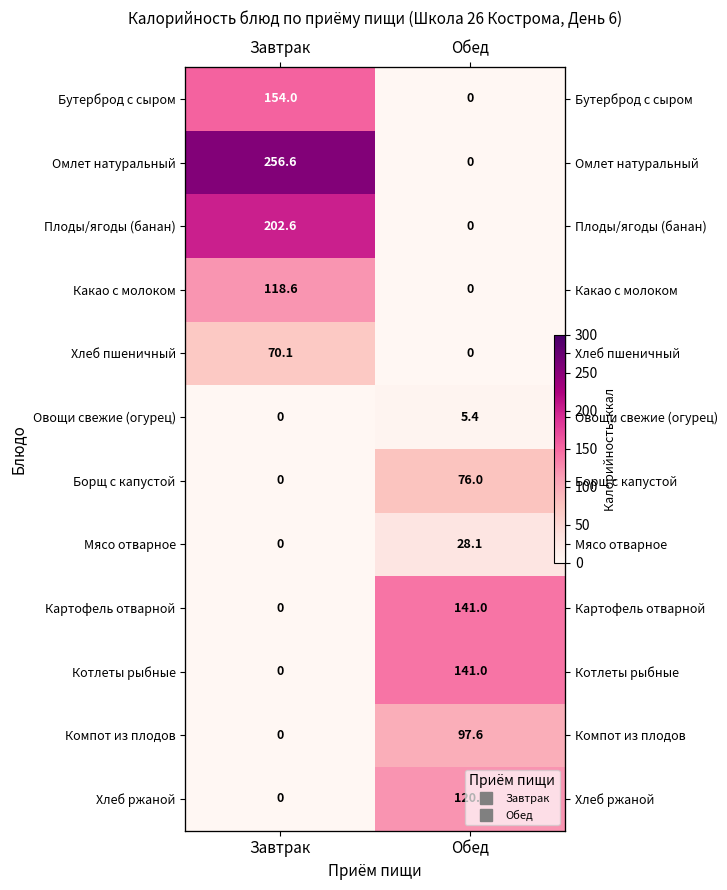

The value of Компот из плодов at Обед is 97.6. True or false?

True